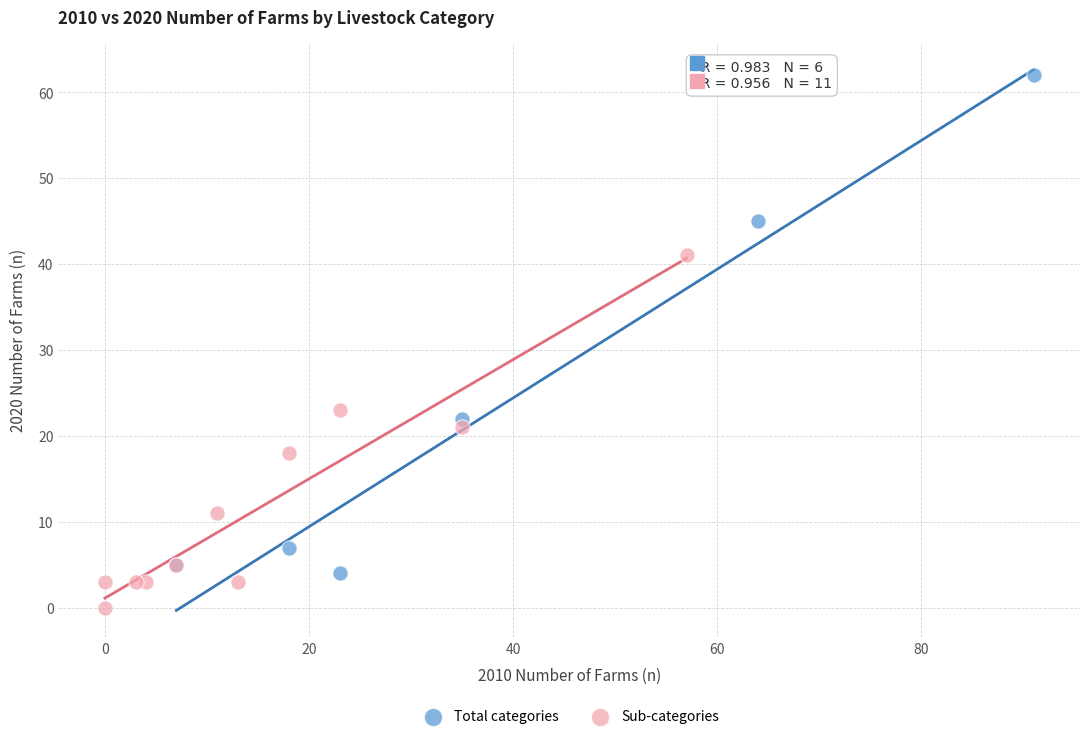

Which series reaches the minimum Y coordinate?

Sub-categories